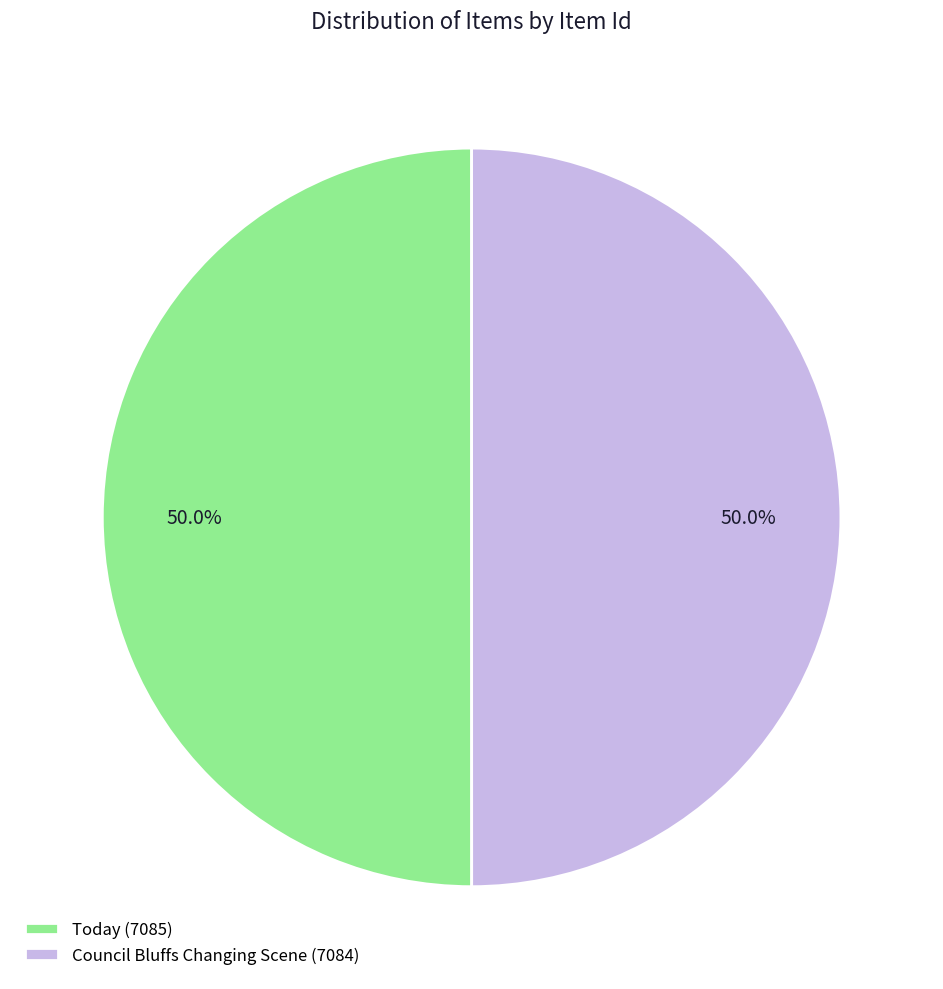

What is the ratio of the value at Council Bluffs Changing Scene (7084) to the value at Today (7085)?

1.0